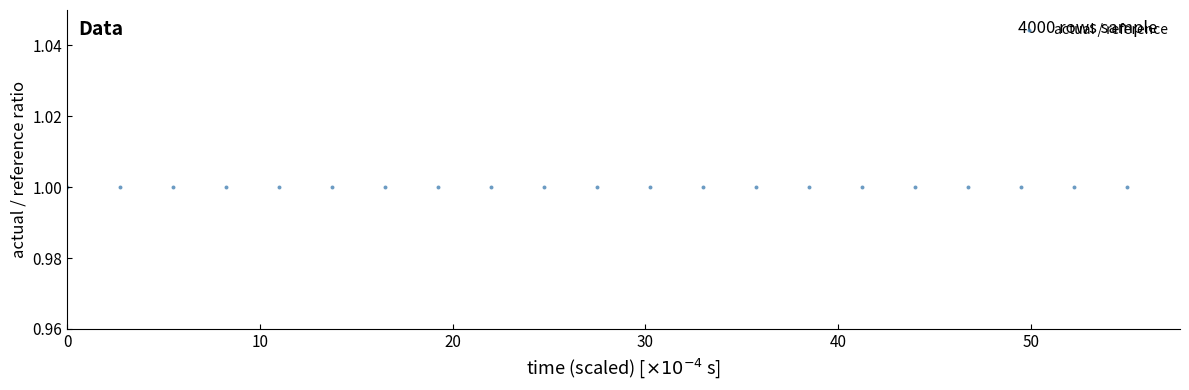

What is the range of X values (max minus min)?

55.0